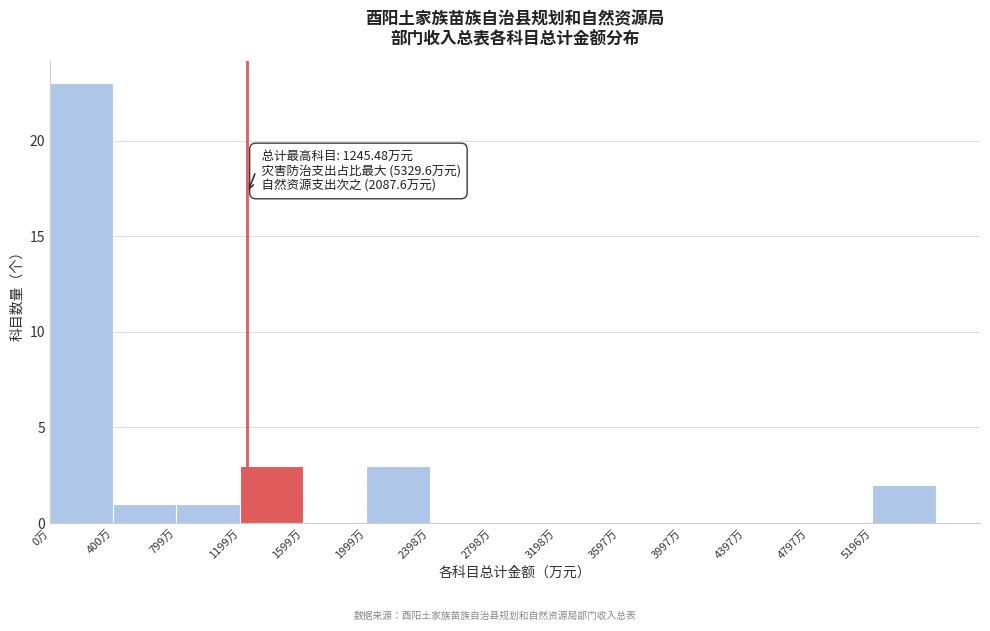

Which range on the x-axis has the tallest bar?

0 to 400